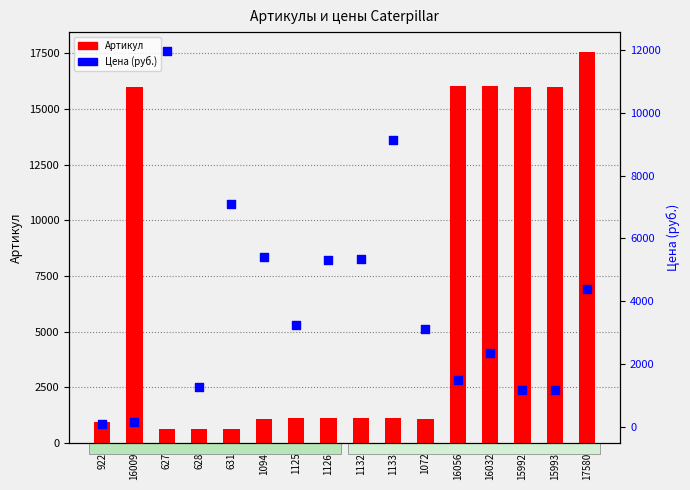

Which series contains the lowest Y value?

Цена (руб.)